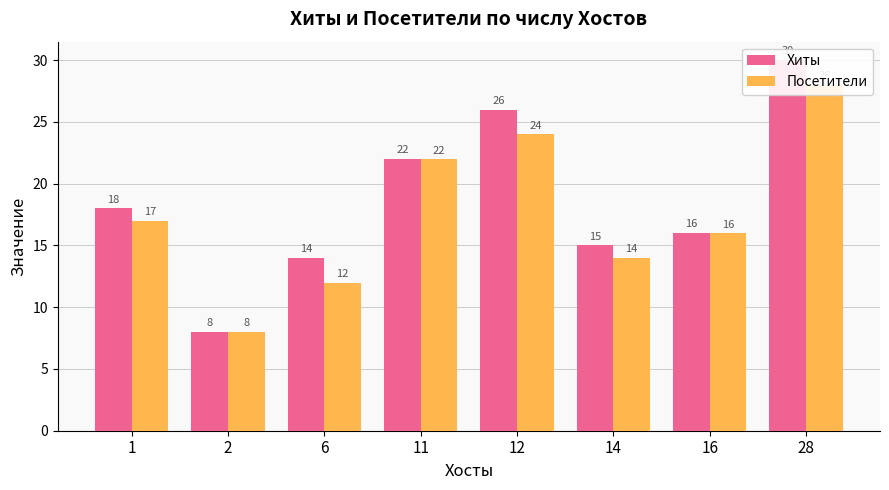

The value of Посетители at 14 is 14. True or false?

True